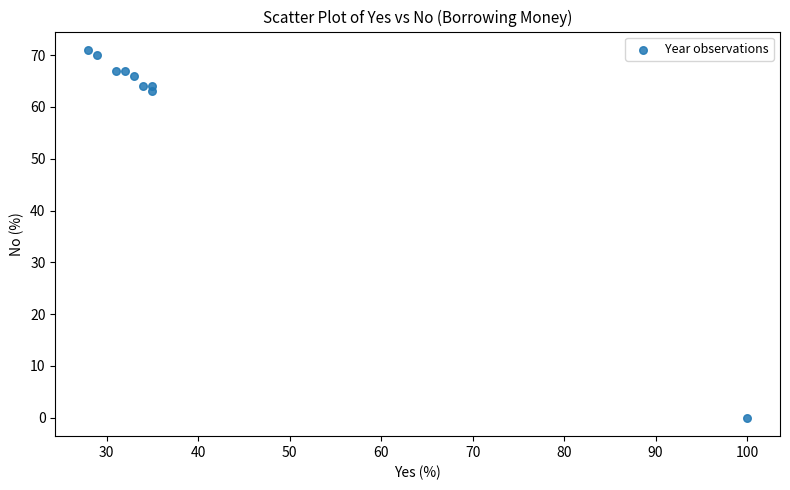

What is the average X value?

40